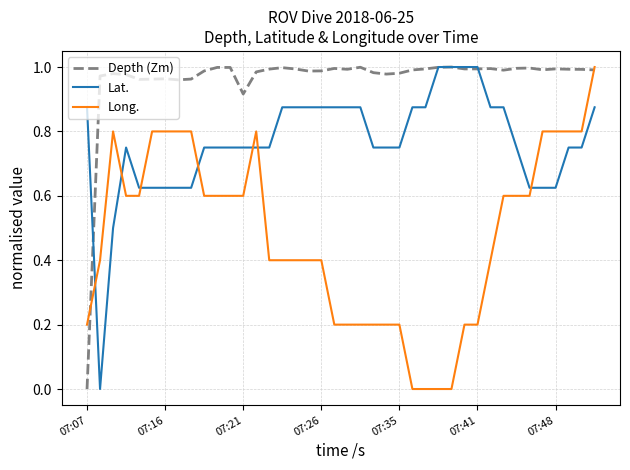

Which series has the largest total across all categories?

Depth (Zm)